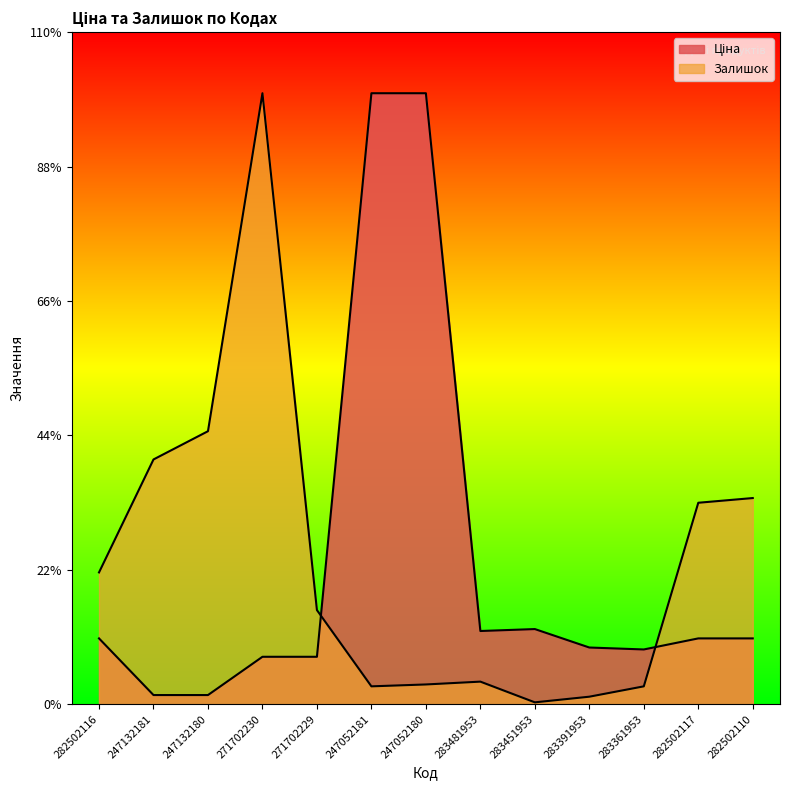

What is the difference between the maximum and second lowest values in the Залишок series?

7452.9